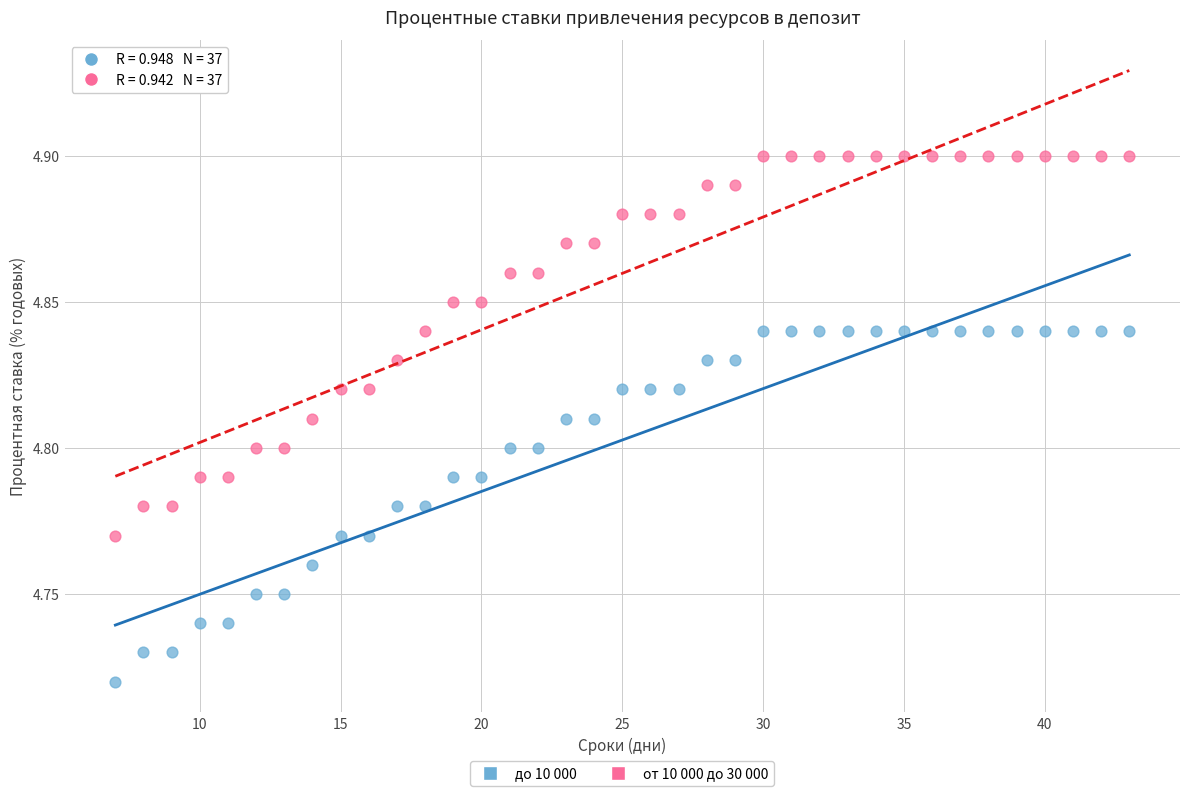

Which series has the widest spread of Y values?

от 10 000 до 30 000